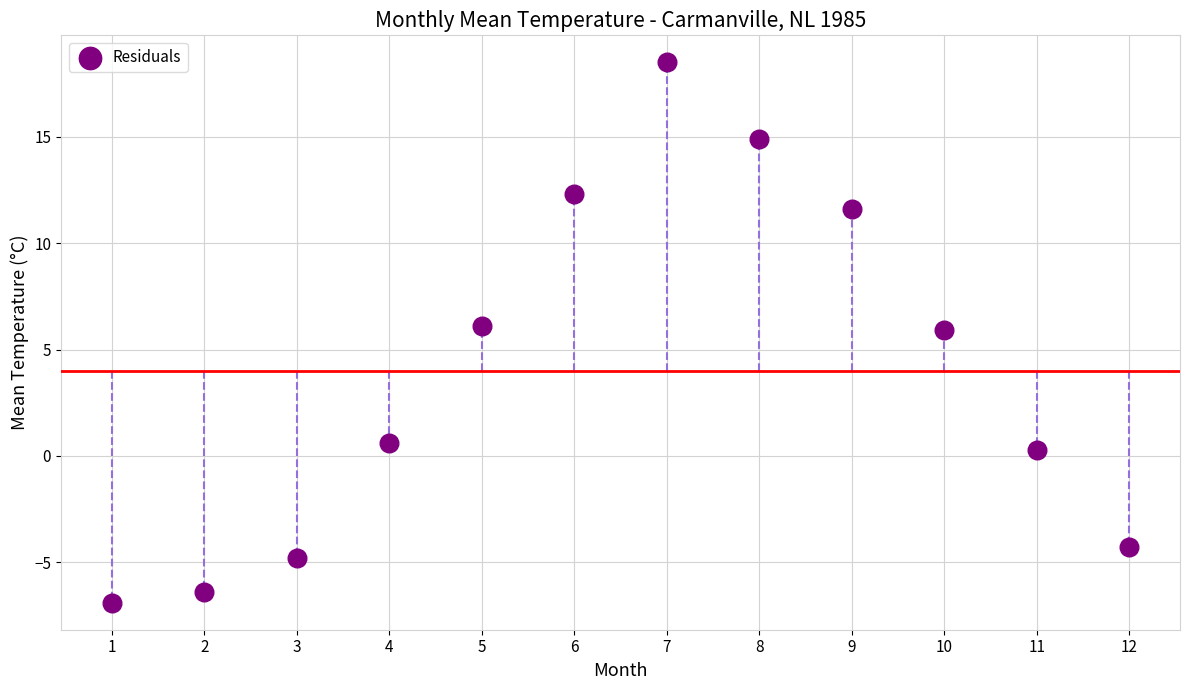

What is the average Y value?

4.0